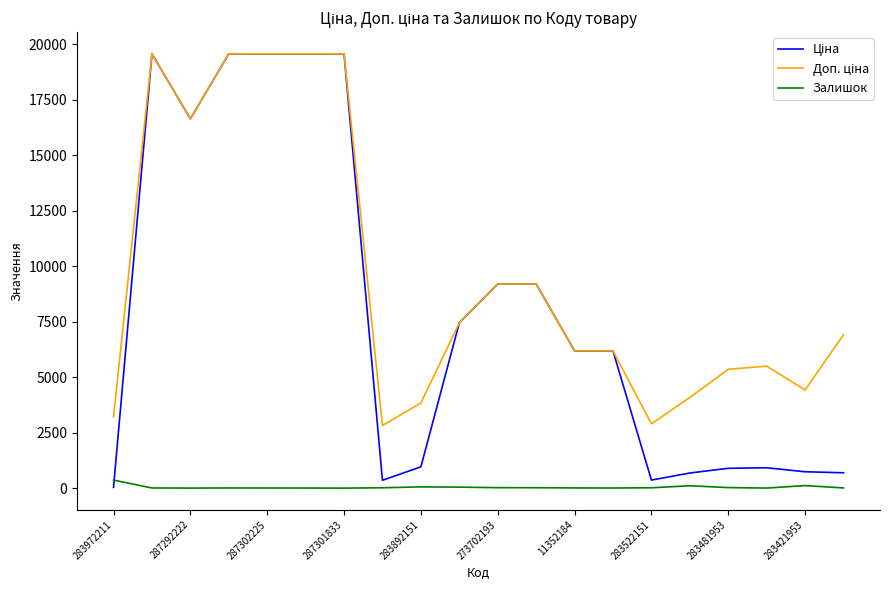

What is the maximum value shown in the chart?

19564.9